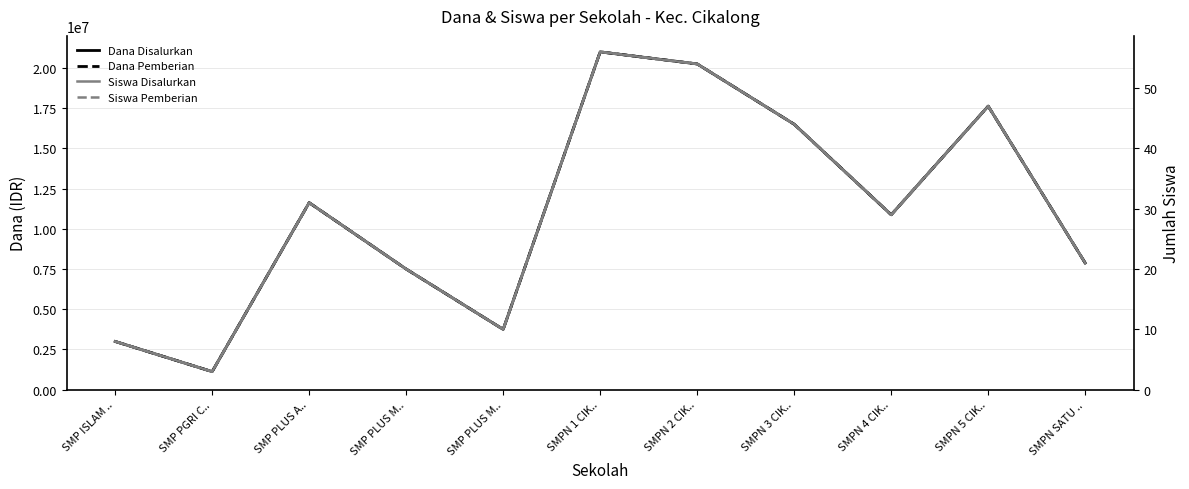

Reading left to right, extract all data points from this chart.

Dana Disalurkan: 3000000	1125000	11625000	7500000	3750000	21000000	20250000	16500000	10875000	17625000	7875000
Dana Pemberian: 3000000	1125000	11625000	7500000	3750000	21000000	20250000	16500000	10875000	17625000	7875000
Siswa Disalurkan: 8	3	31	20	10	56	54	44	29	47	21
Siswa Pemberian: 8	3	31	20	10	56	54	44	29	47	21